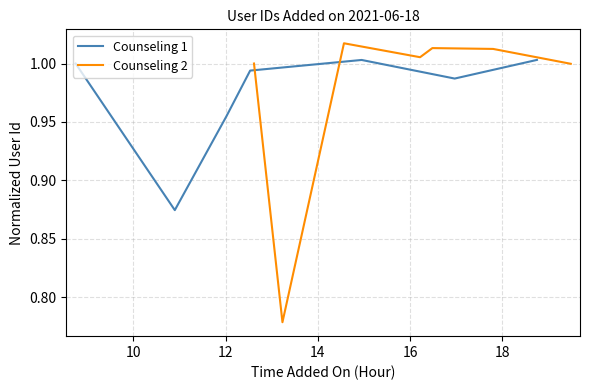

Reading left to right, transcribe all the data shown in this chart.

Counseling 1: 1.0	0.9	1.0	1.0	1.0	1.0	1.0
Counseling 2: 1.0	0.8	1.0	1.0	1.0	1.0	1.0